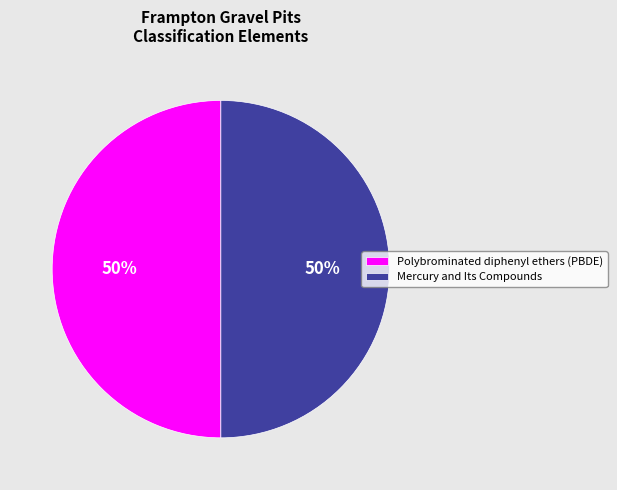

Do Polybrominated diphenyl ethers (PBDE) and Mercury and Its Compounds together represent more than half of the pie?

Yes